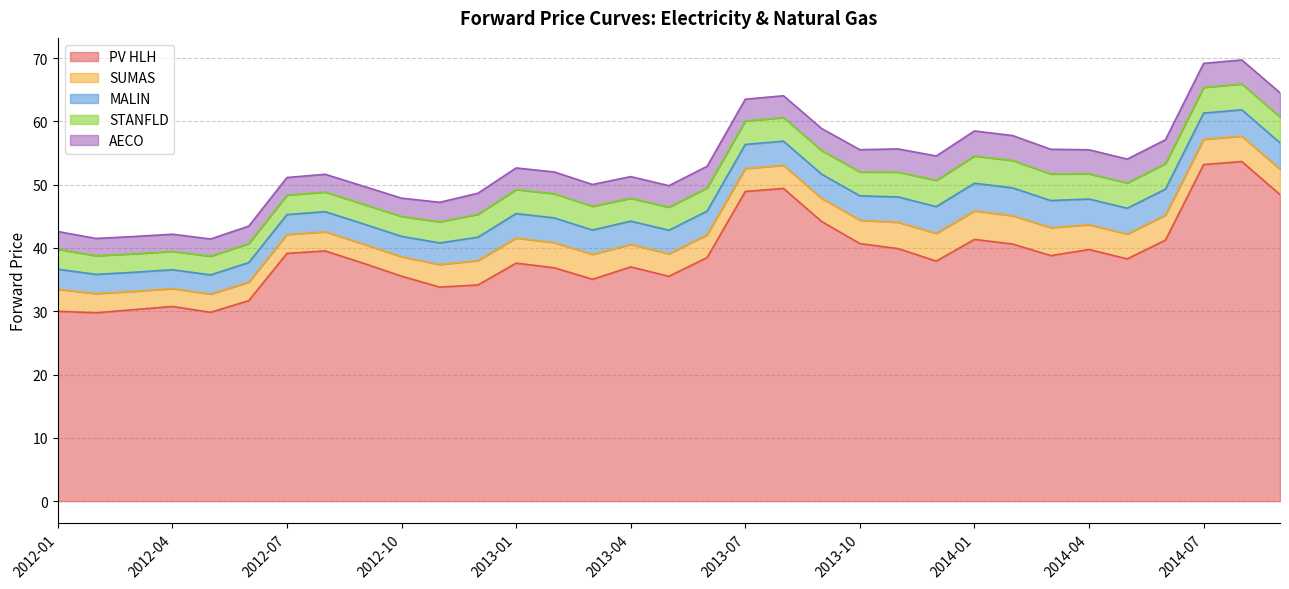

Rank the series at 2012-11 from highest to lowest value.

PV HLH, SUMAS, MALIN, STANFLD, AECO